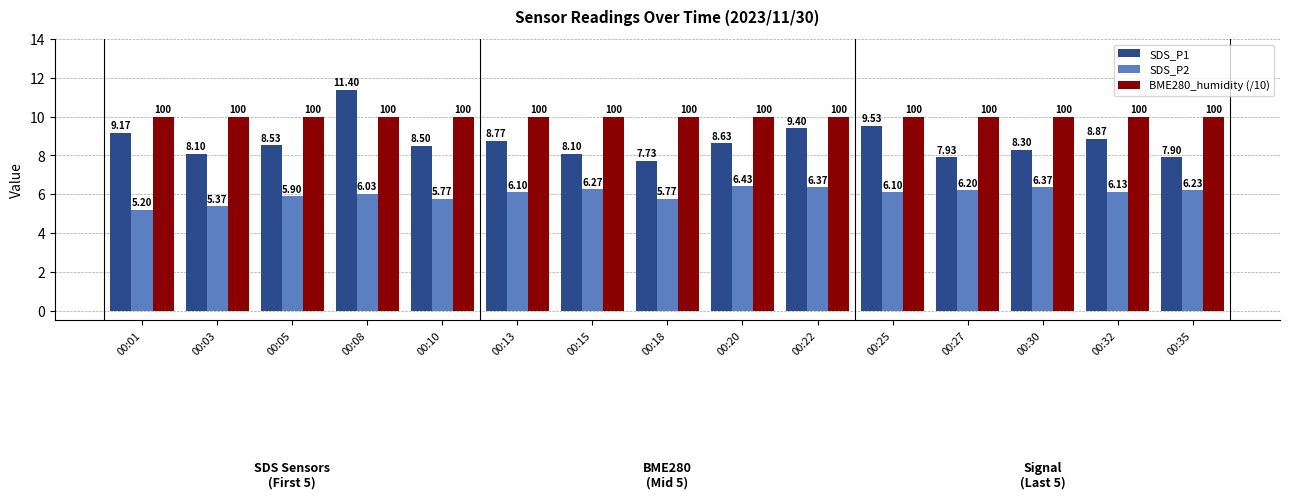

The value of BME280_humidity (/10) at 00:27 is 6.7. True or false?

False